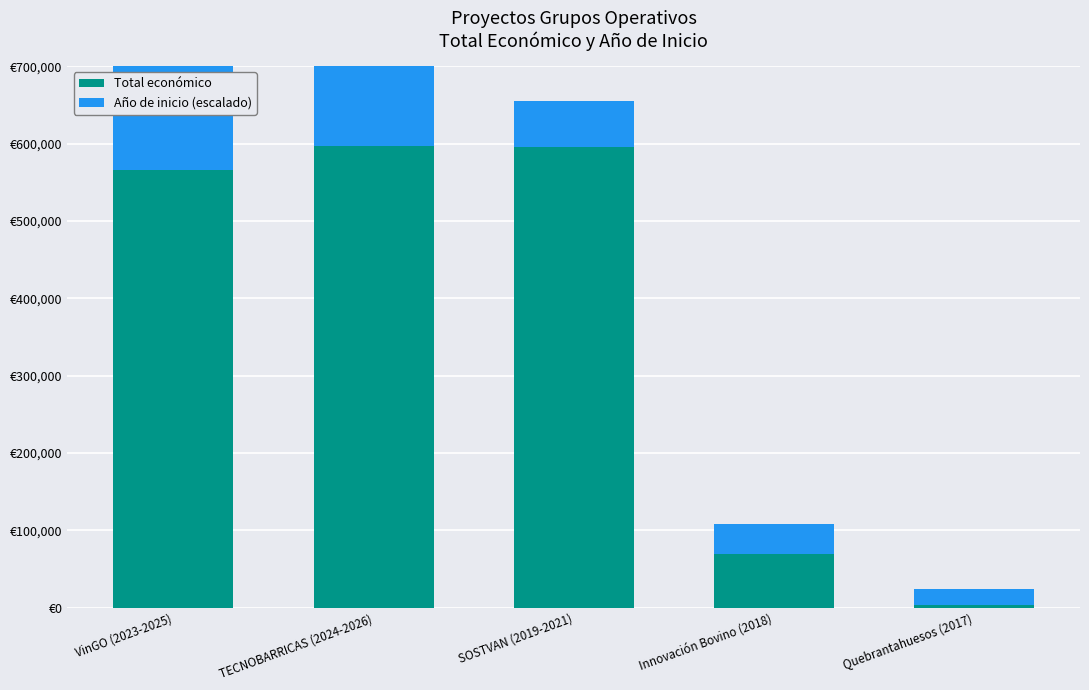

What is the maximum value shown in the chart?

596384